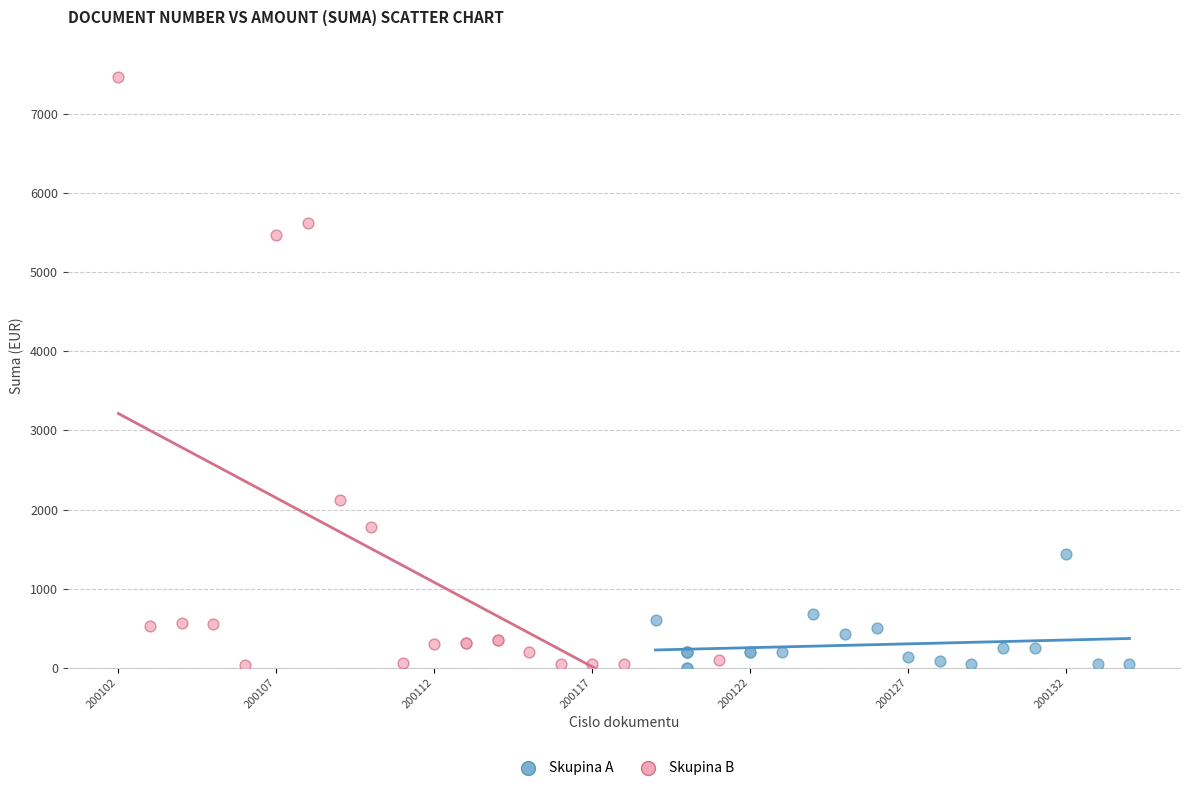

Which series has the widest spread of Y values?

Skupina B